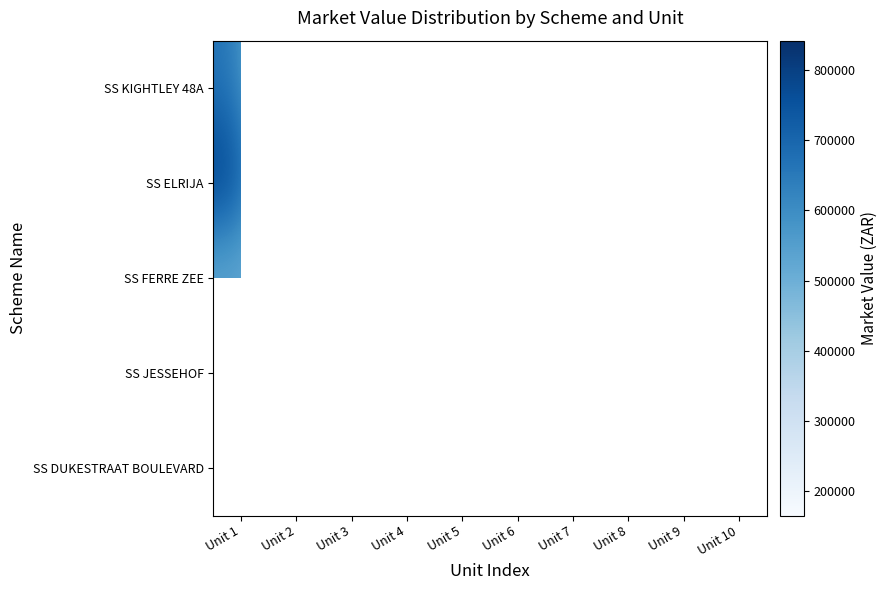

Which label corresponds to the largest value in the chart?

Unit 1